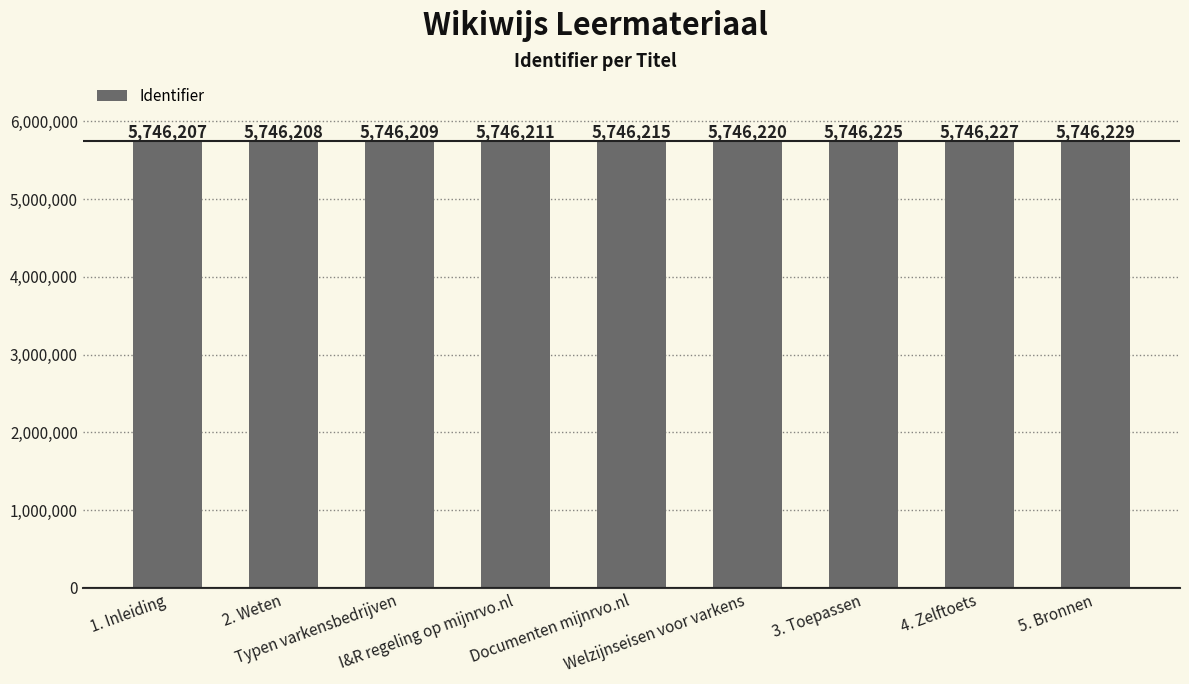

What is the approximate value at 1. Inleiding?

5746207